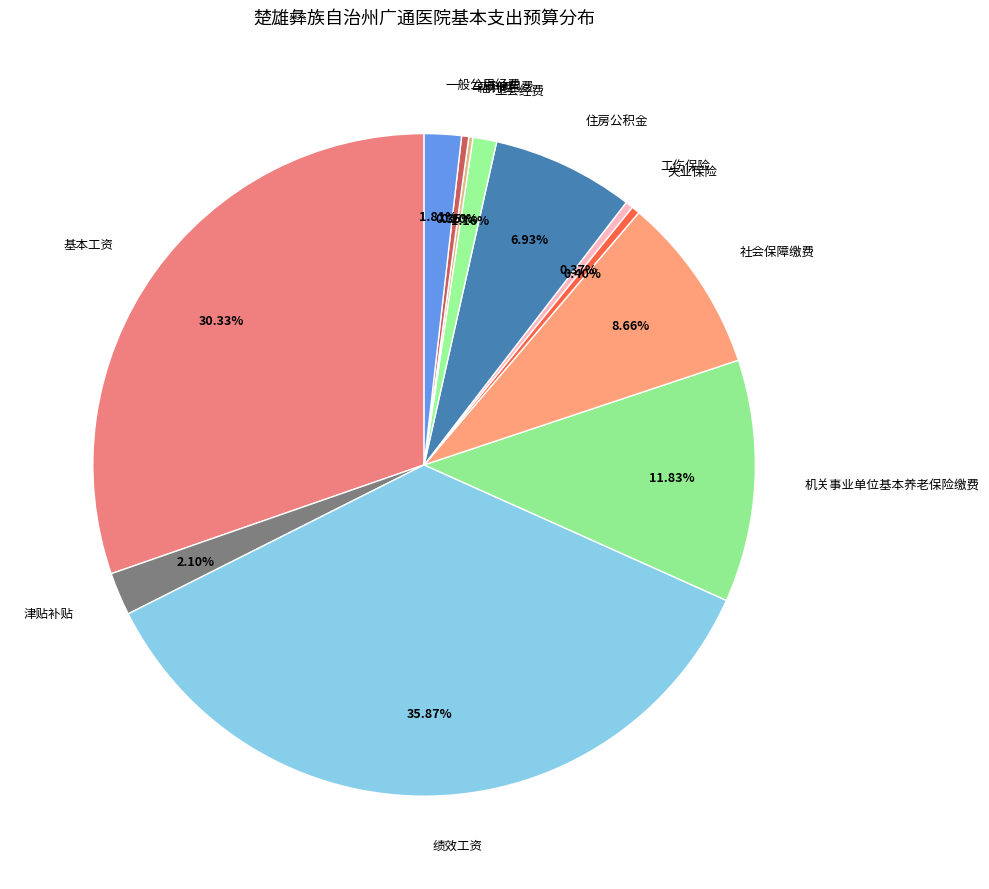

Rank the categories by value from highest to lowest.

绩效工资, 基本工资, 机关事业单位基本养老保险缴费, 社会保障缴费, 住房公积金, 津贴补贴, 一般公用经费, 工会经费, 失业保险, 工伤保险, 车辆使用费, 福利费